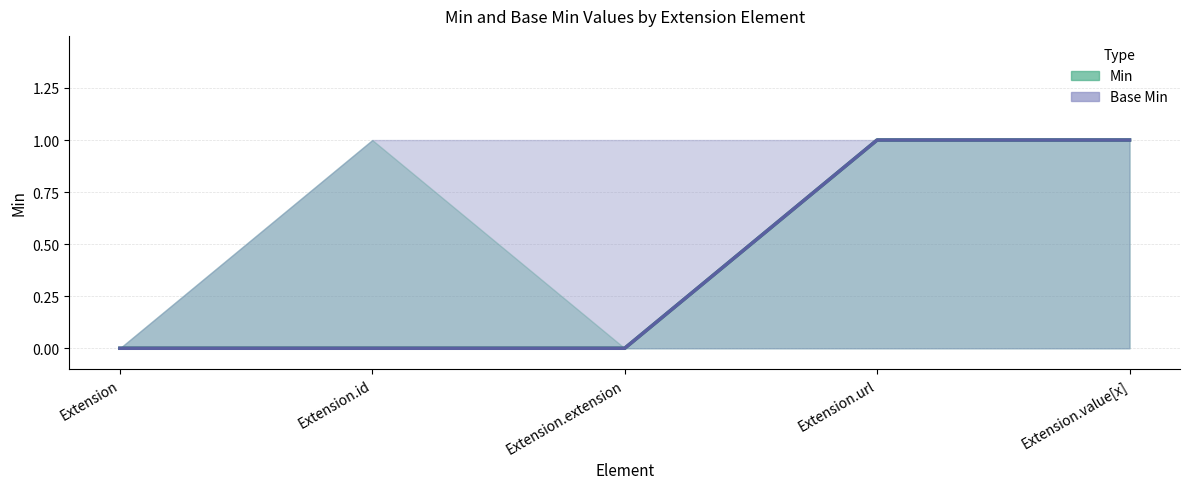

What is the label of the 3rd point from the right?

Extension.extension